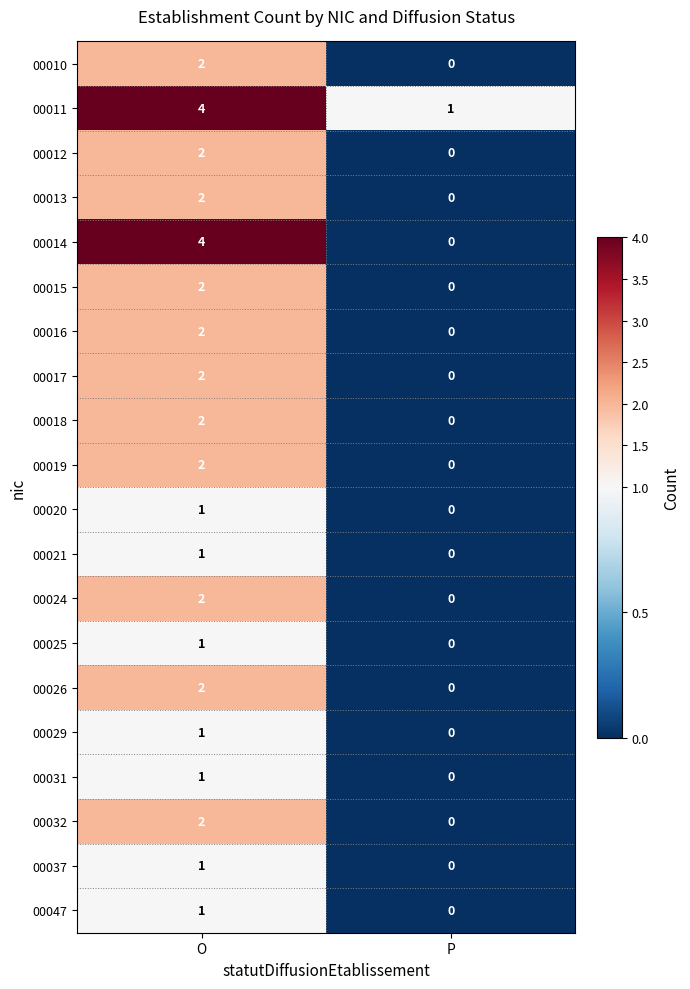

What is the total value across all series at P?

1